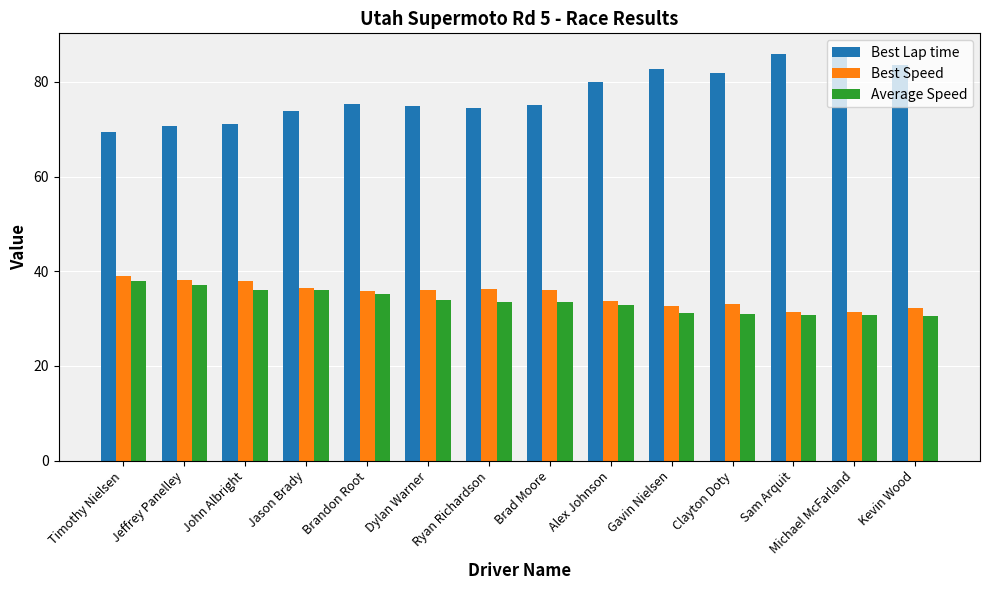

What is the highest value of the Average Speed series?

37.9